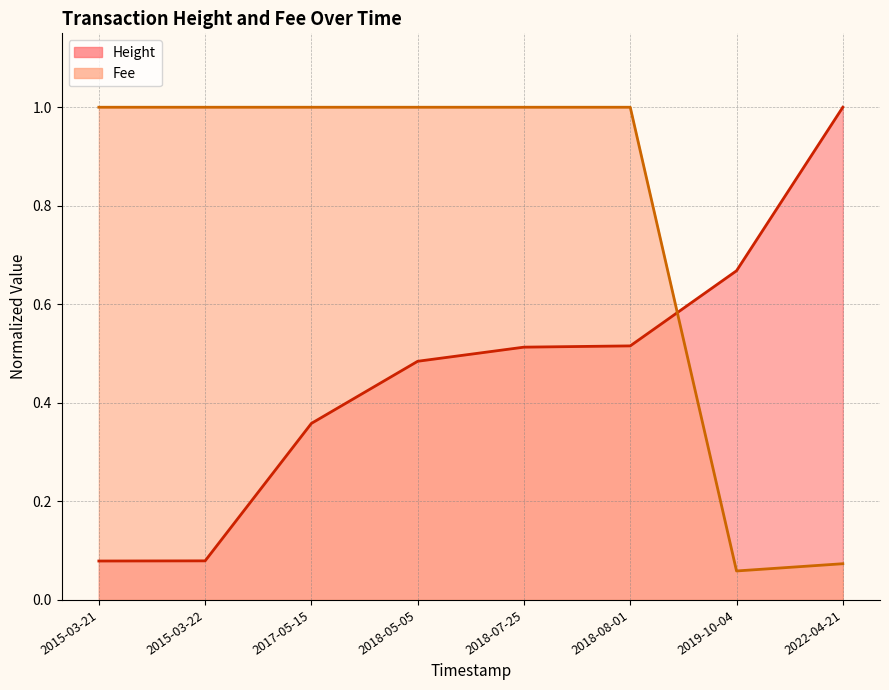

What is the difference between the maximum and second lowest values in the Fee series?

0.9